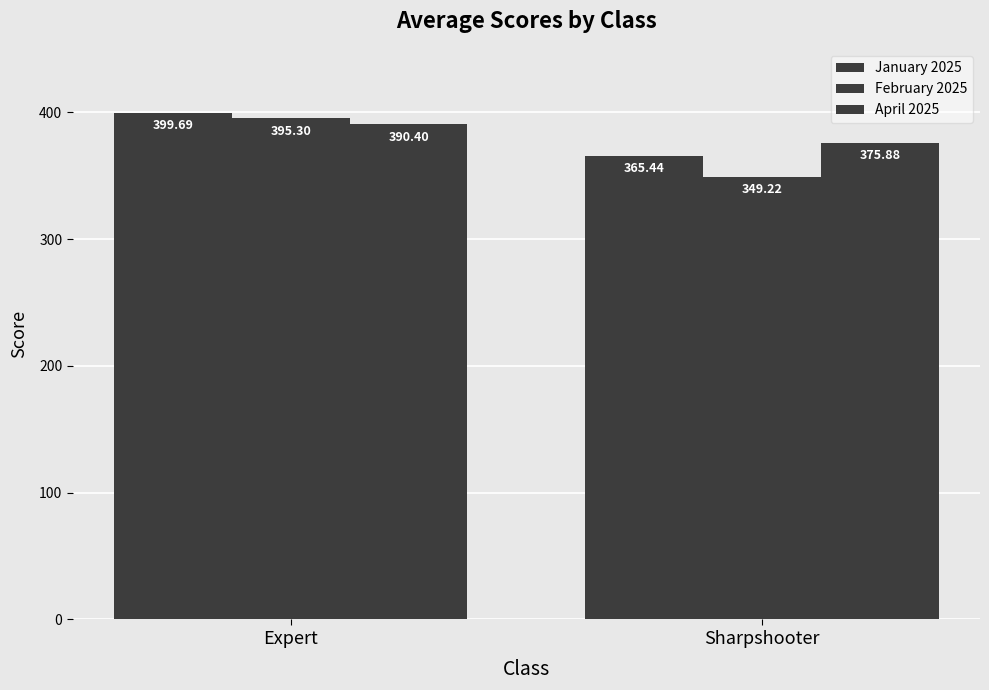

What is the difference between the maximum and minimum values in the April 2025 series?

14.5